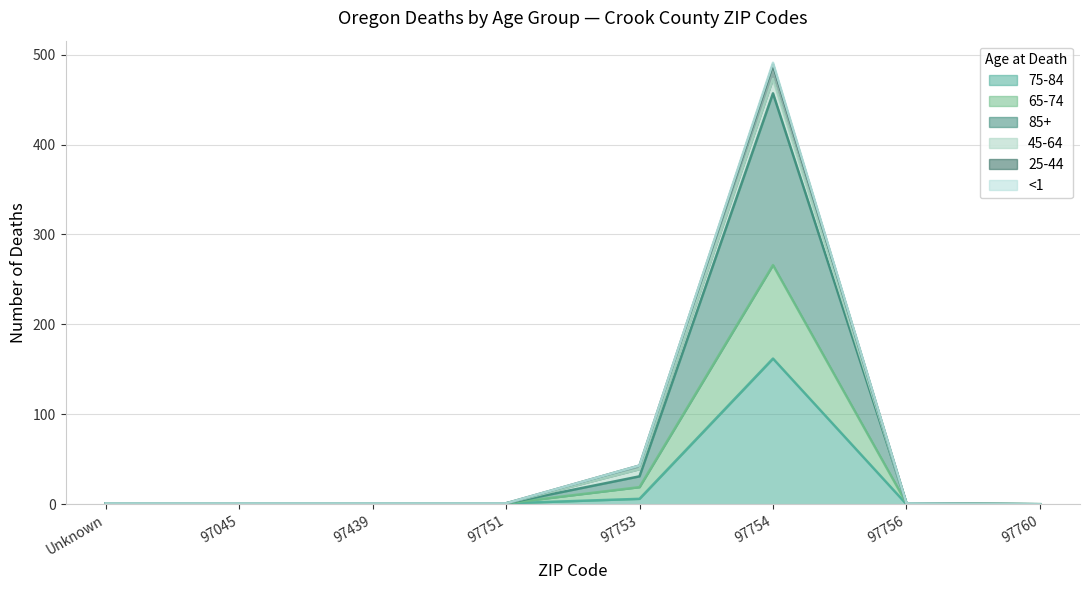

What is the label of the 7th point from the right?

97045